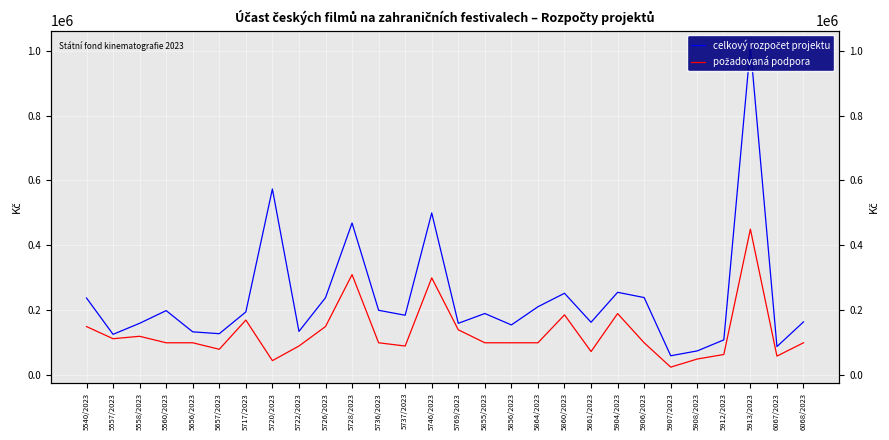

What is the average value of the celkový rozpočet projektu series?

236319